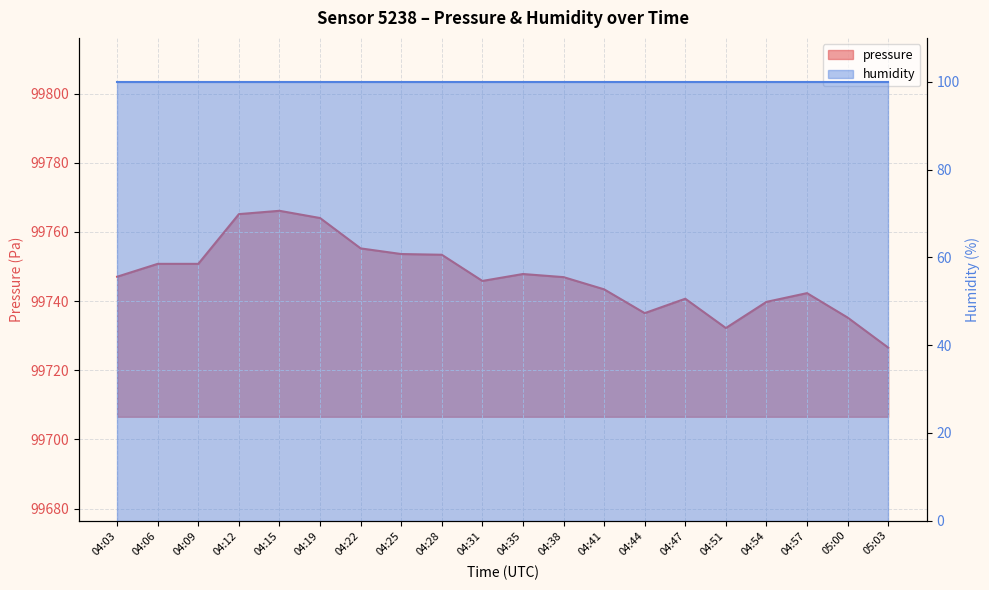

Does the chart display data point markers on the line(s)?

No